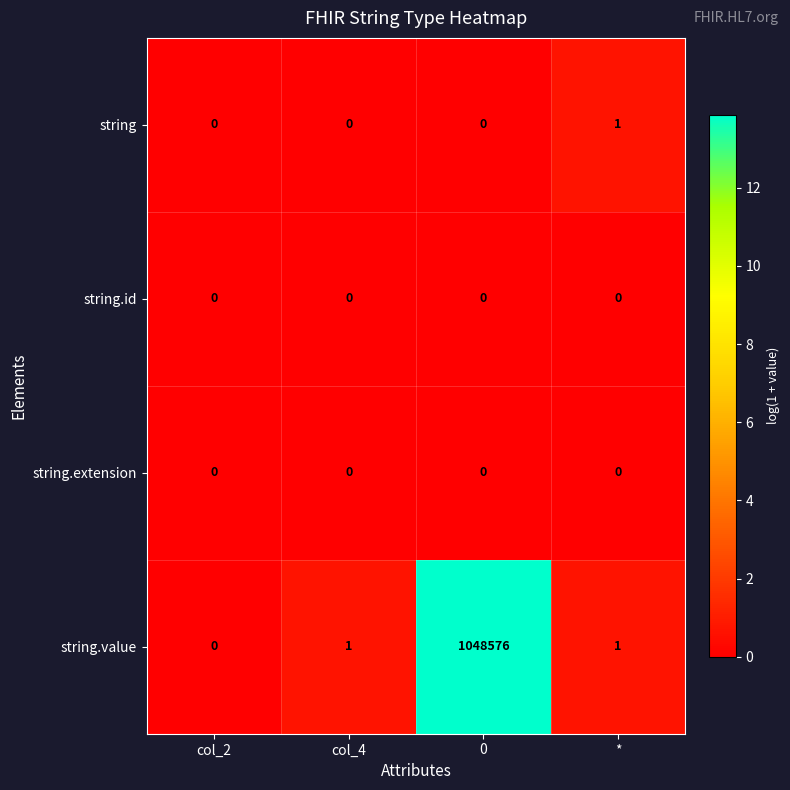

What is the highest value of the string.value series?

1048576